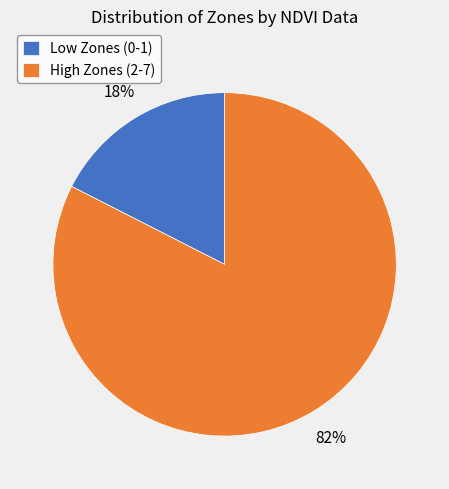

What is the largest slice in the pie chart?

High Zones (2-7)